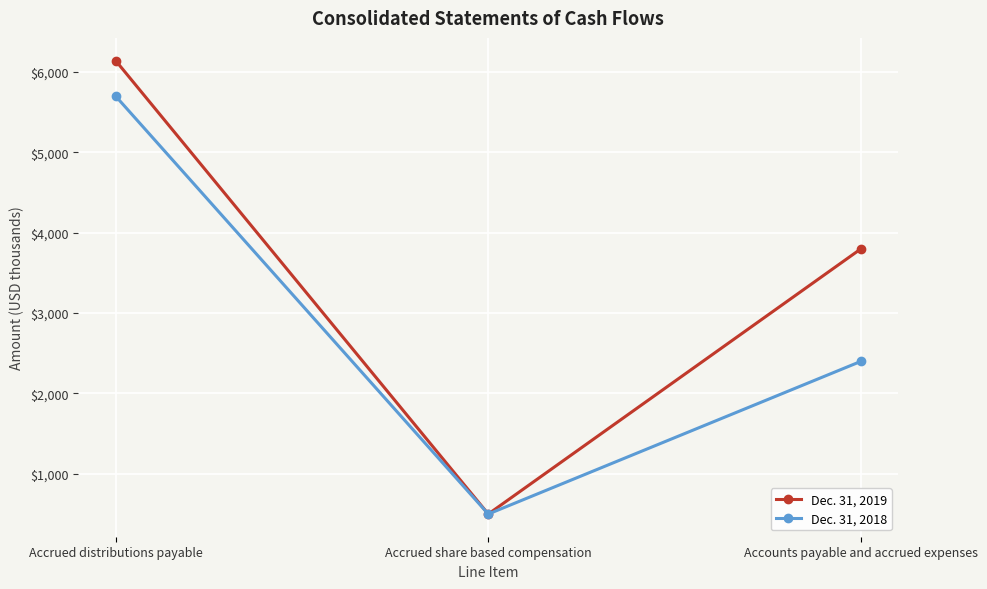

List the labels in order of Dec. 31, 2018 value, smallest first.

Accrued share based compensation, Accounts payable and accrued expenses, Accrued distributions payable